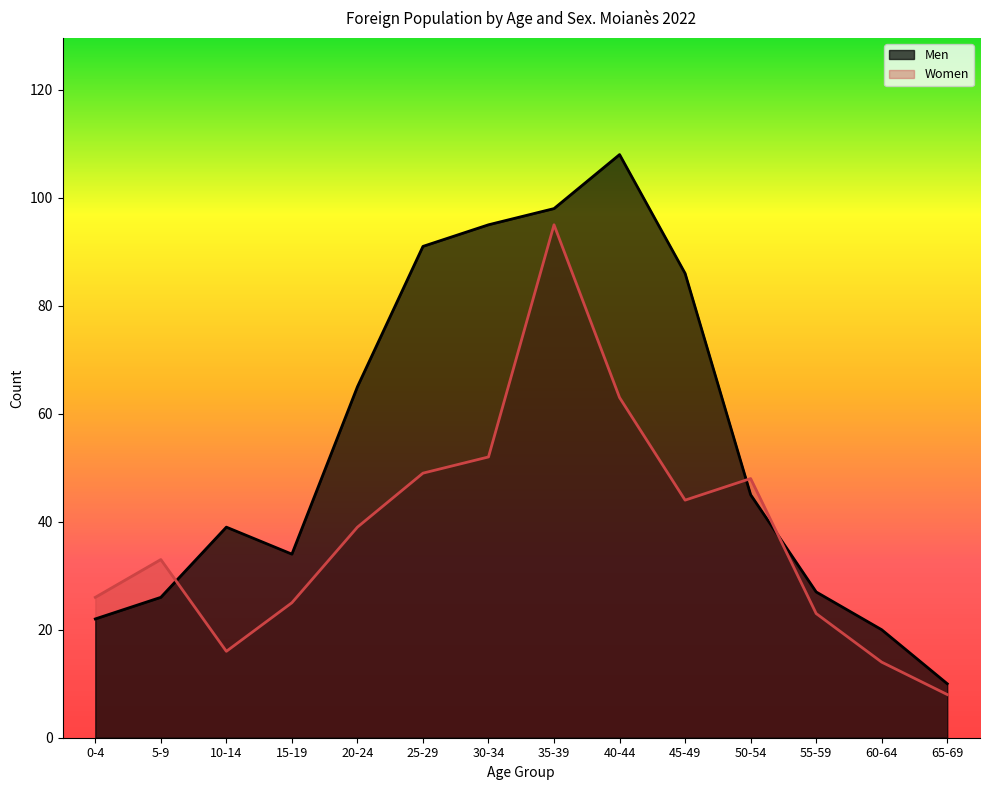

What is the sum of the Women values at 65-69 and 40-44?

71